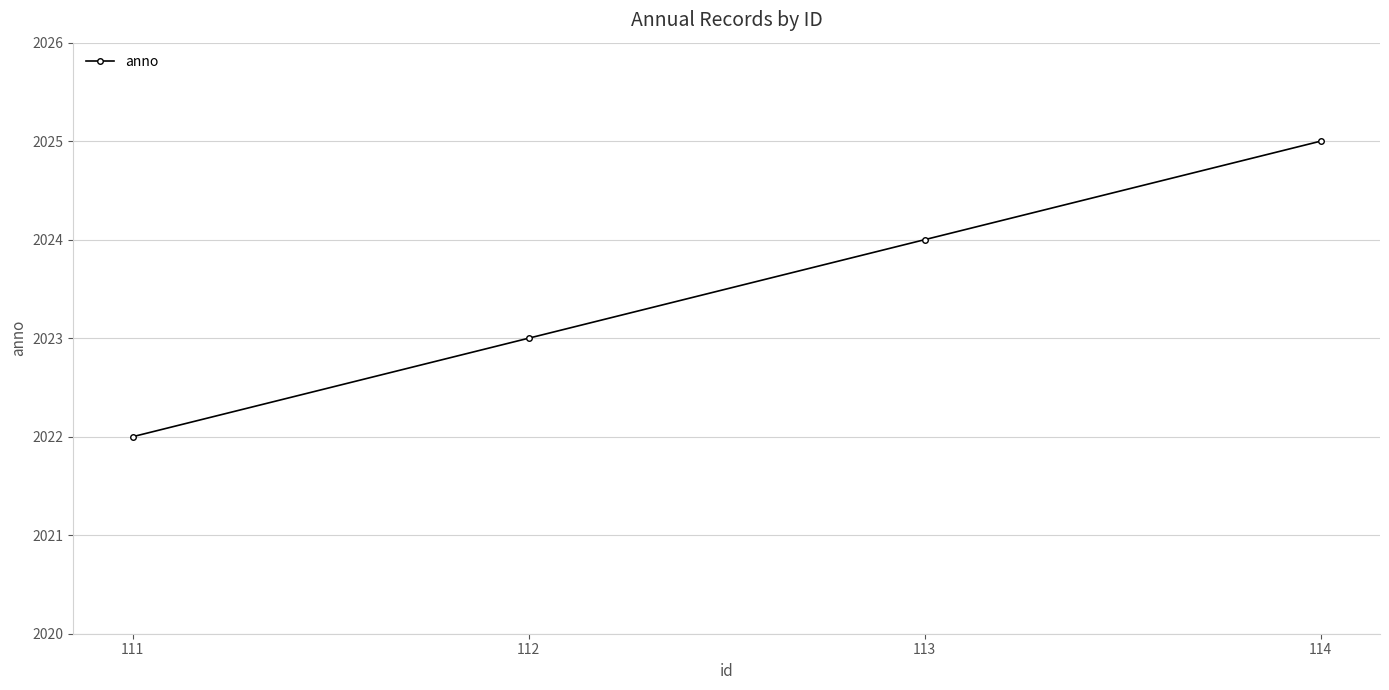

What is the value of the 3rd point from the left?

2024